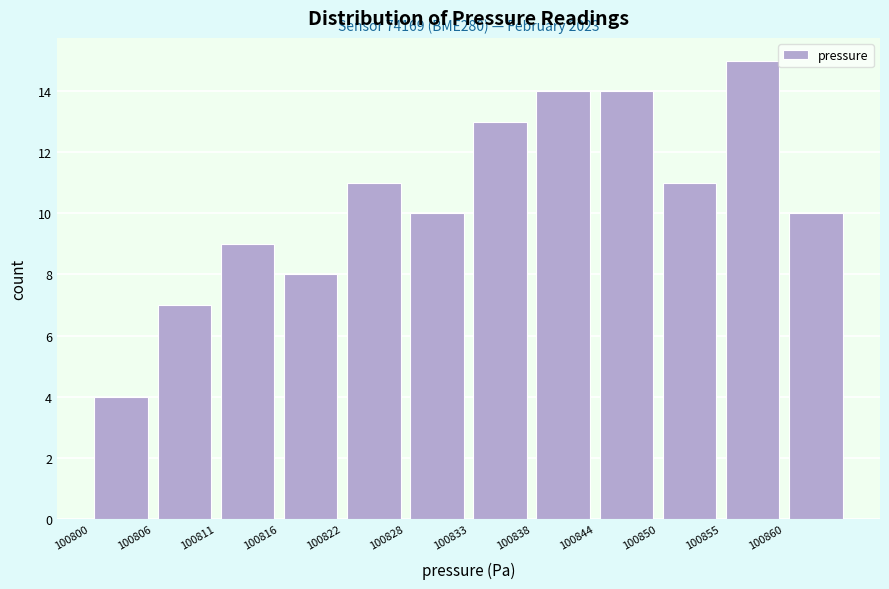

Which range on the x-axis has the tallest bar?

100855.0 to 100860.5